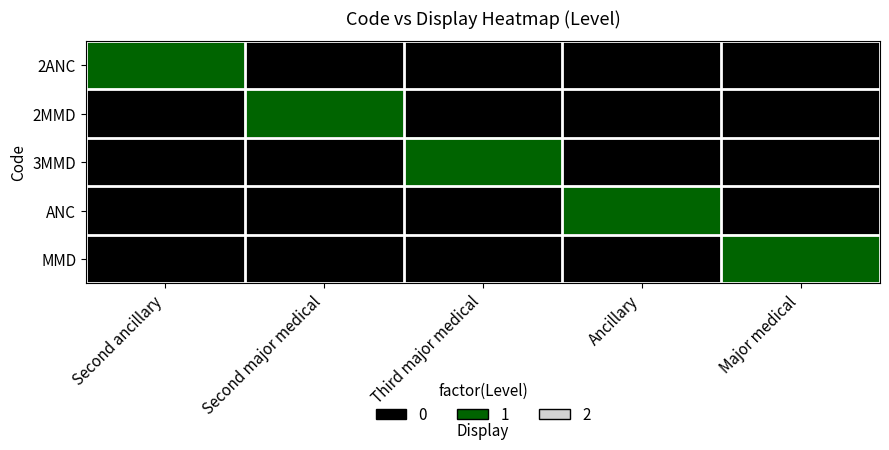

Which series has the largest total across all categories?

2ANC